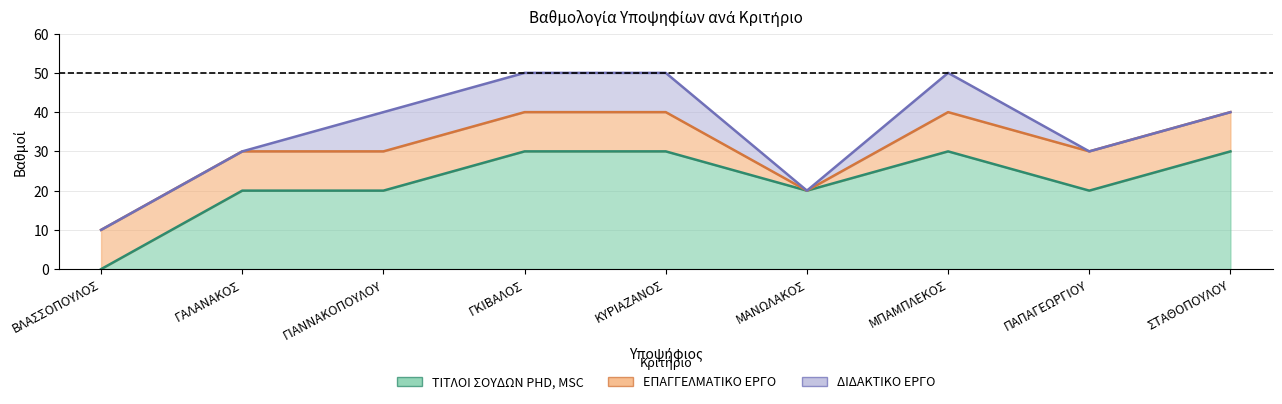

Does the chart display data point markers on the line(s)?

No